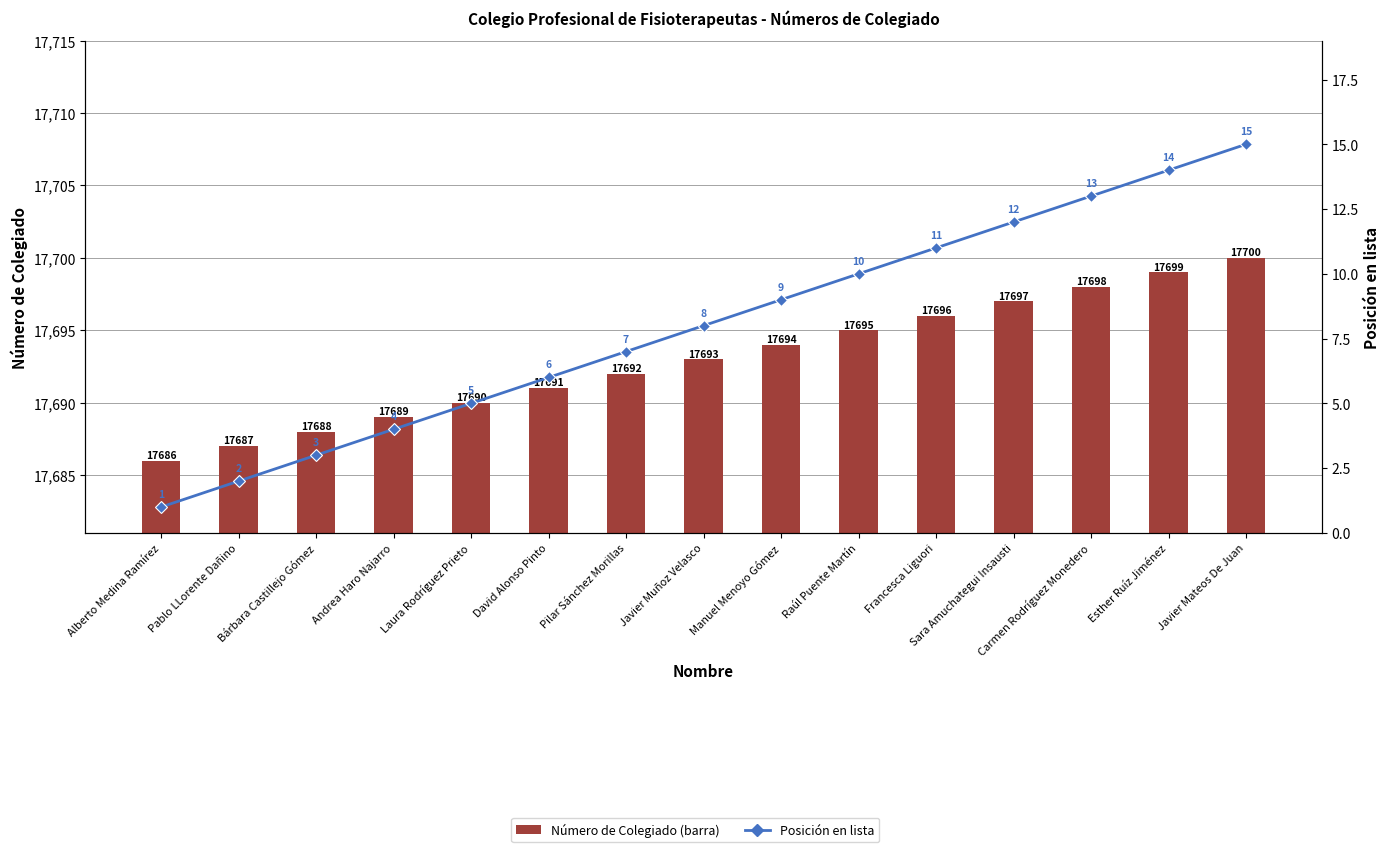

At which category is the sum across all series the highest?

Javier Mateos De Juan